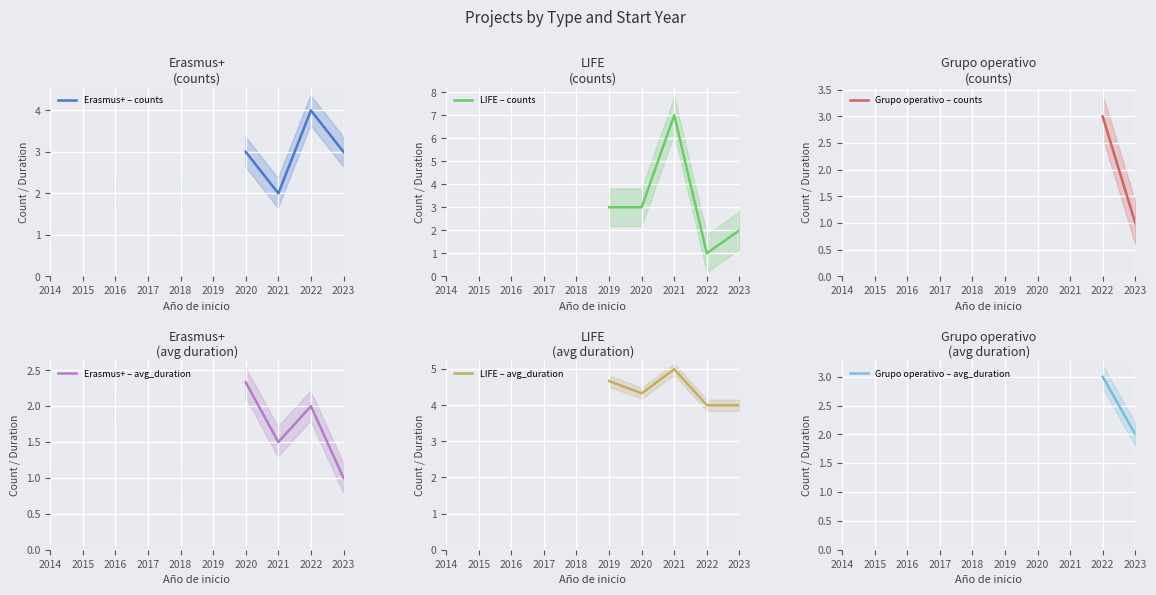

In LIFE – avg_duration, how many points are lower than both neighbors (excluding endpoints)?

1